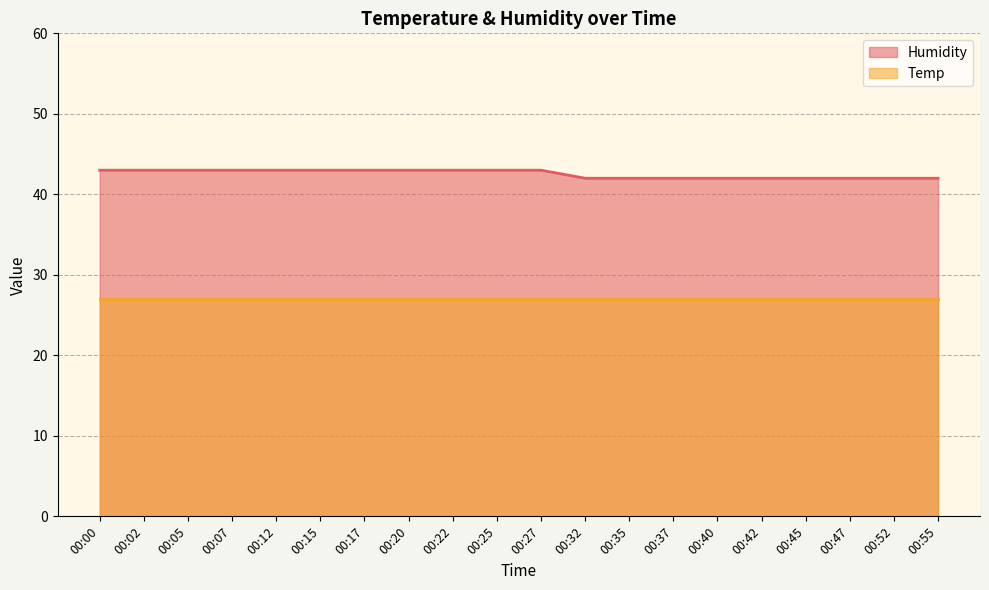

Which label corresponds to the smallest value in the chart?

00:32